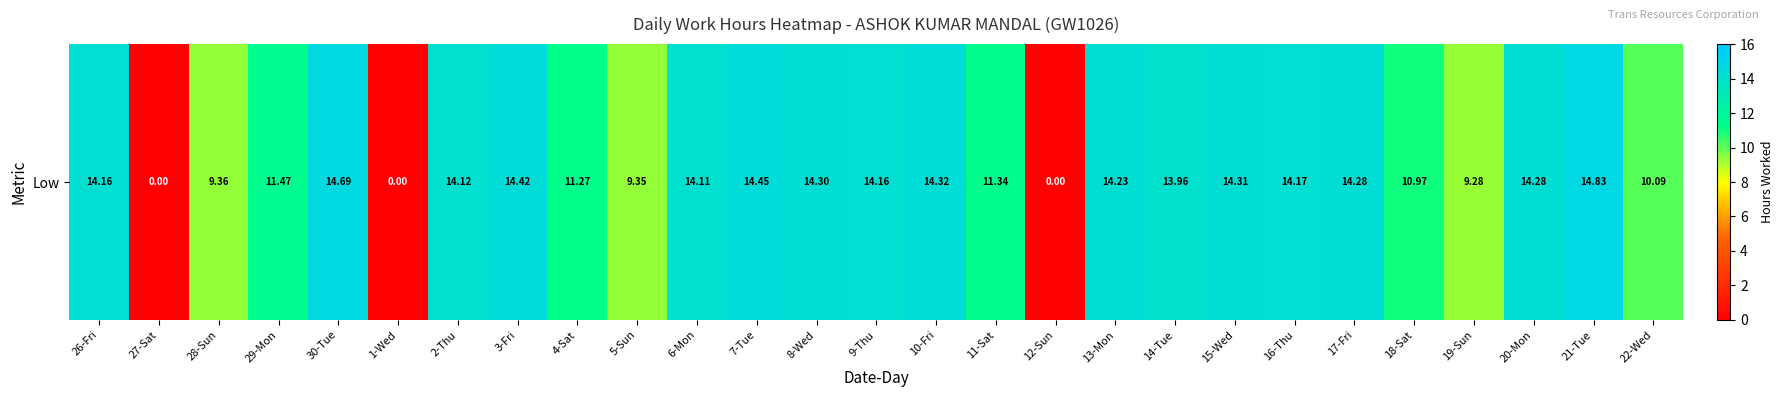

What is the approximate value at 3-Fri?

14.4